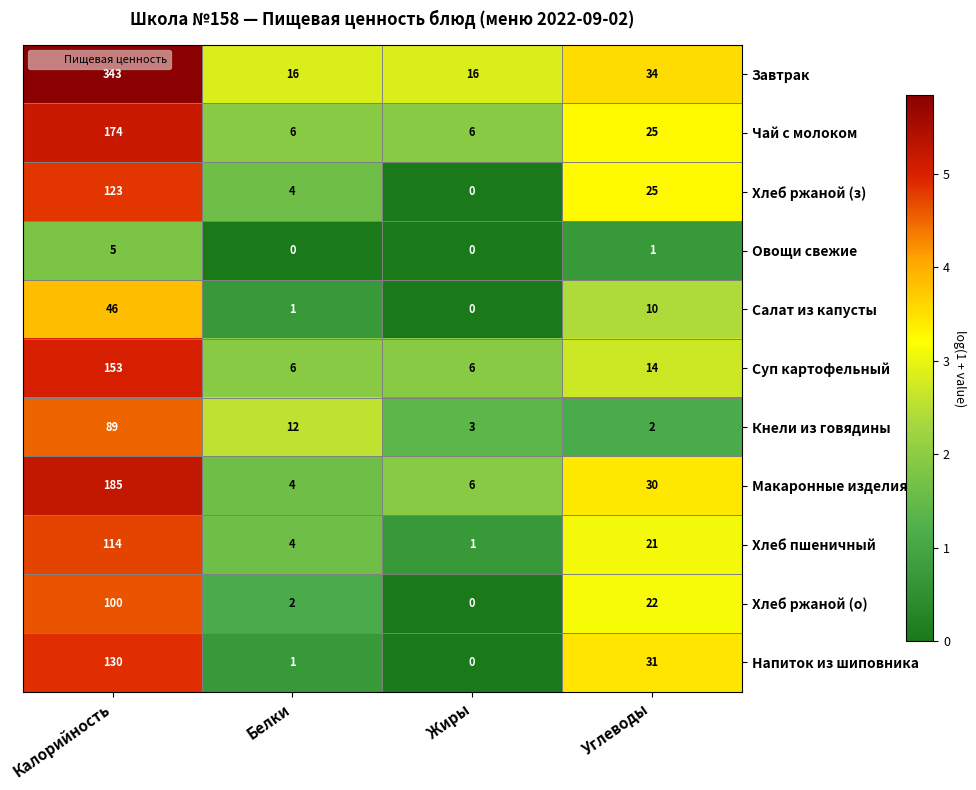

Count the number of categories in the chart.

4